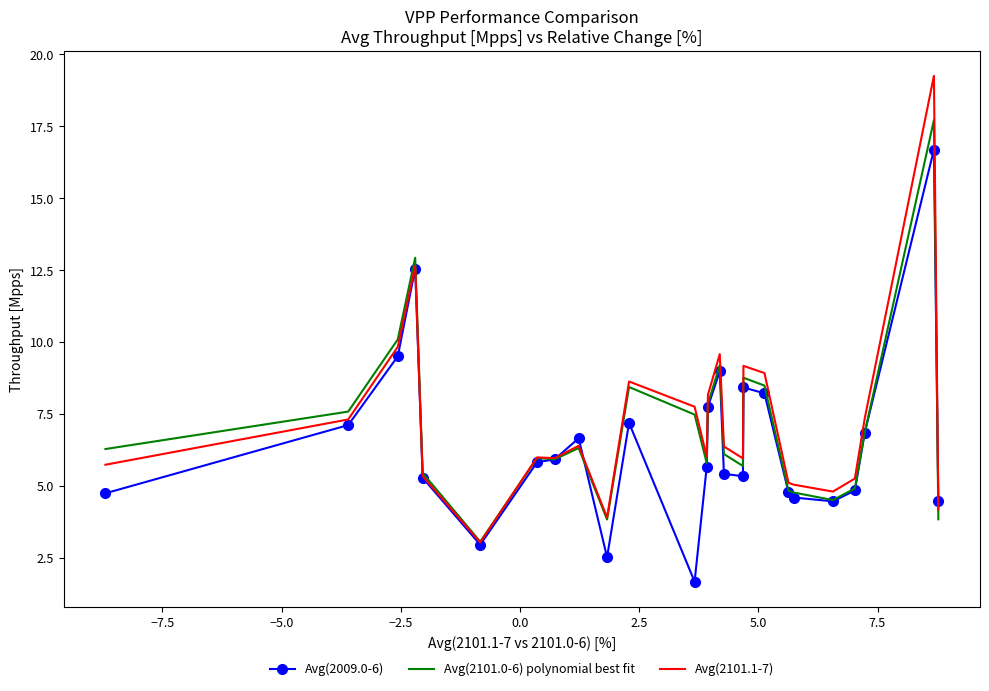

Which series has the largest range (max minus min)?

Avg(2101.1-7)